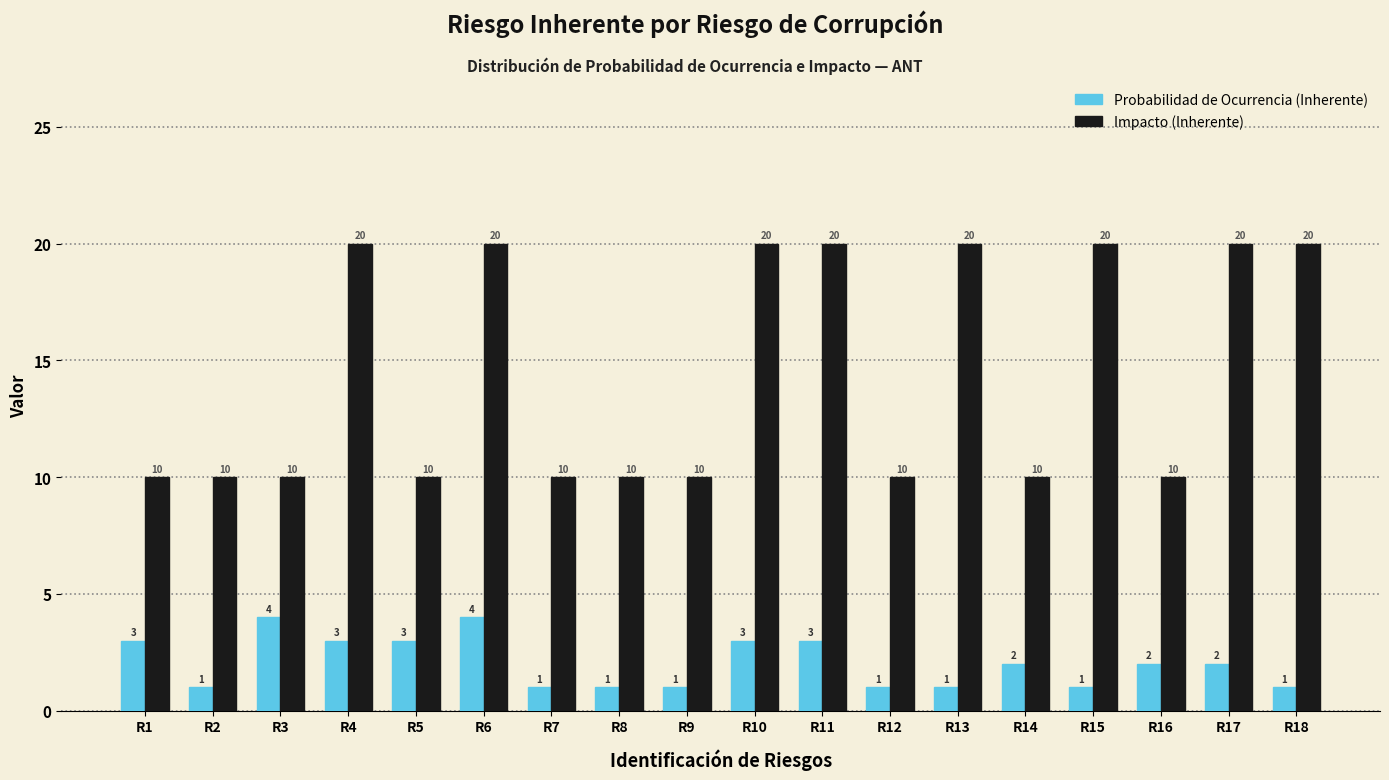

Reading right to left, what are all the values shown in this chart?

Probabilidad de Ocurrencia (Inherente): 1	2	2	1	2	1	1	3	3	1	1	1	4	3	3	4	1	3
Impacto (Inherente): 20	20	10	20	10	20	10	20	20	10	10	10	20	10	20	10	10	10